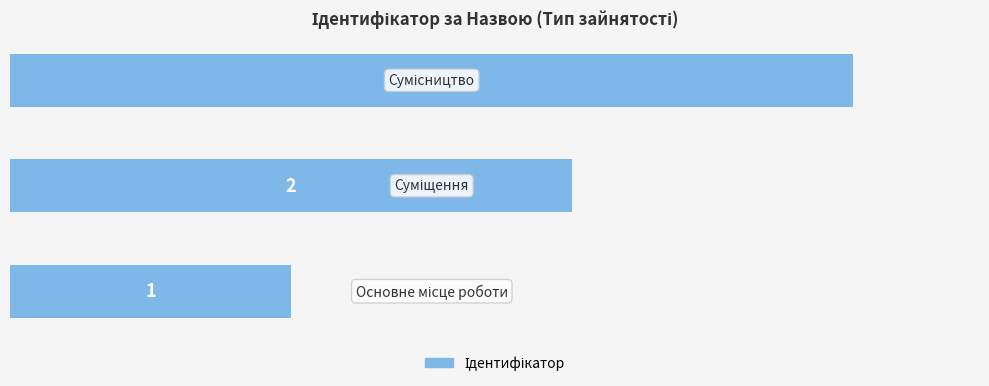

What is the difference between the maximum and second lowest values?

1